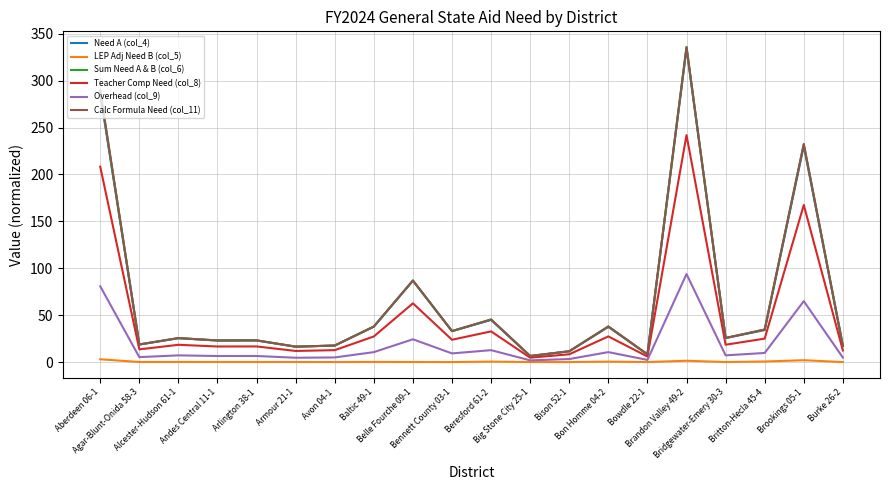

What is the difference between the maximum and minimum values in the Calc Formula Need (col_11) series?

329.4